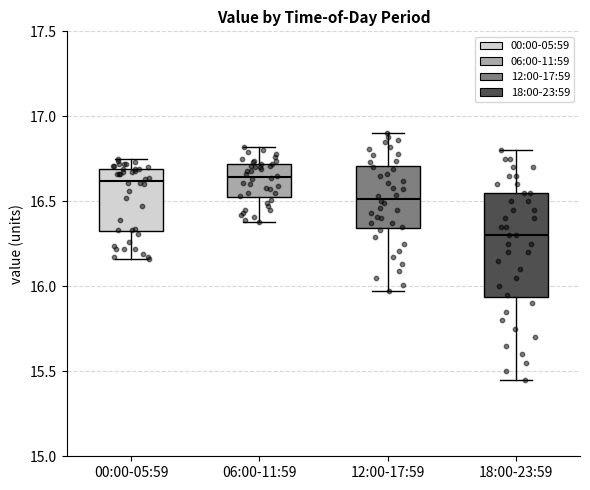

Where is the upper edge of the box for 00:00-05:59 on the y-axis? The values are not printed on the chart, so give them approximately, as read against the axis.

16.70